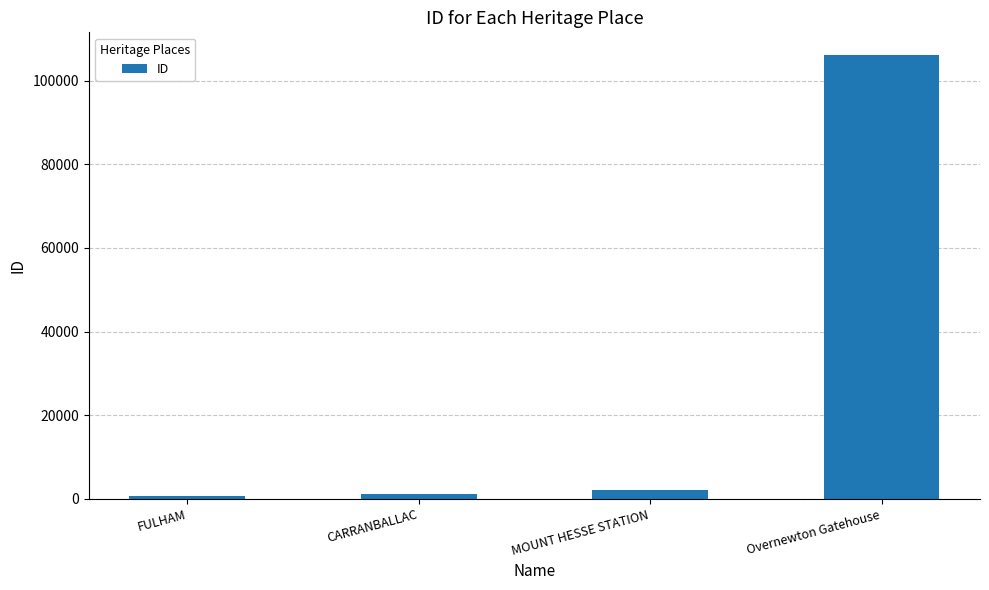

What is the difference between the values at Overnewton Gatehouse and FULHAM?

105662